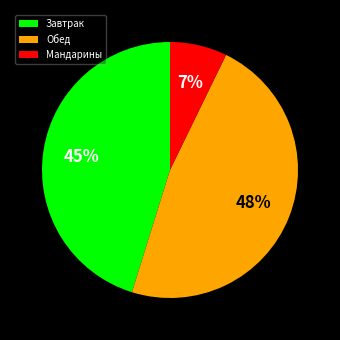

Rank the categories by value from lowest to highest.

Мандарины, Завтрак, Обед